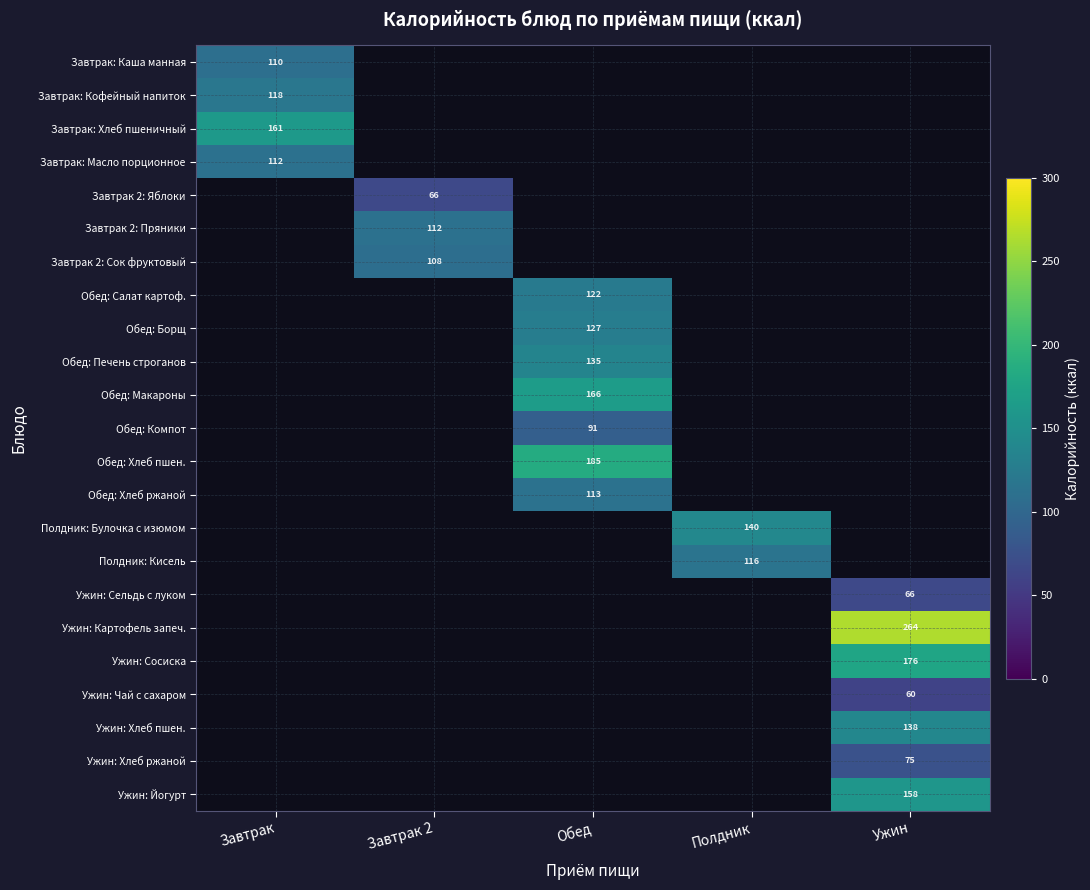

Rank the categories by Завтрак: Каша манная value from highest to lowest.

Завтрак, Завтрак 2, Обед, Полдник, Ужин